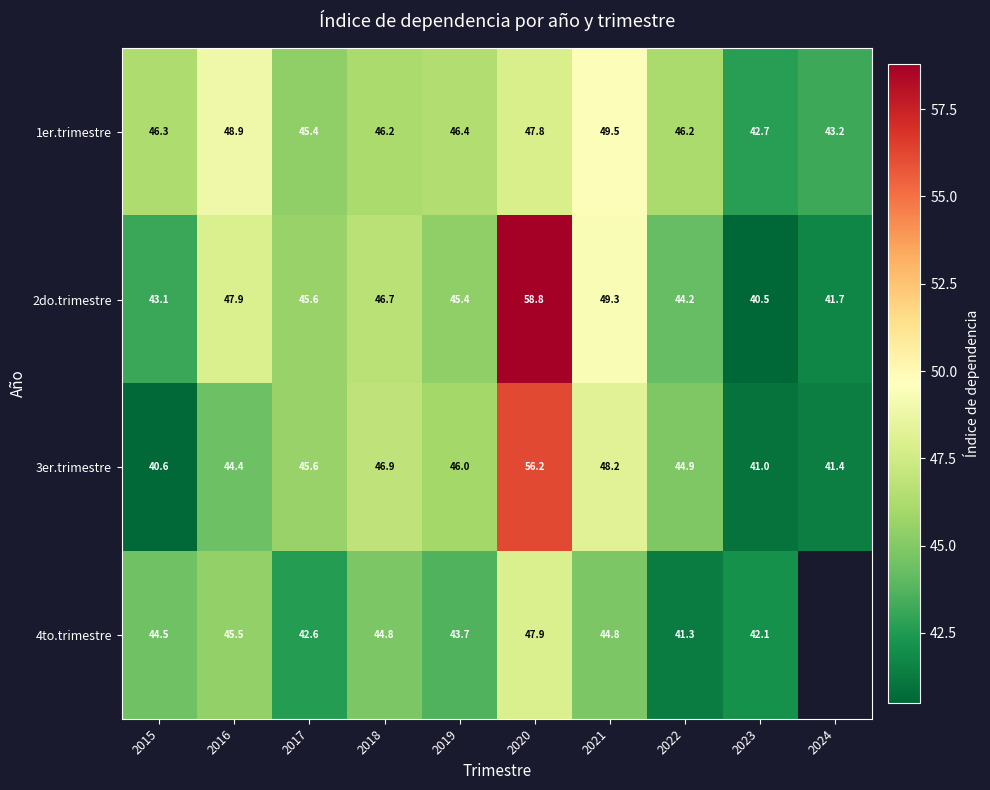

What is the difference between the highest and lowest values at 2015?

5.7